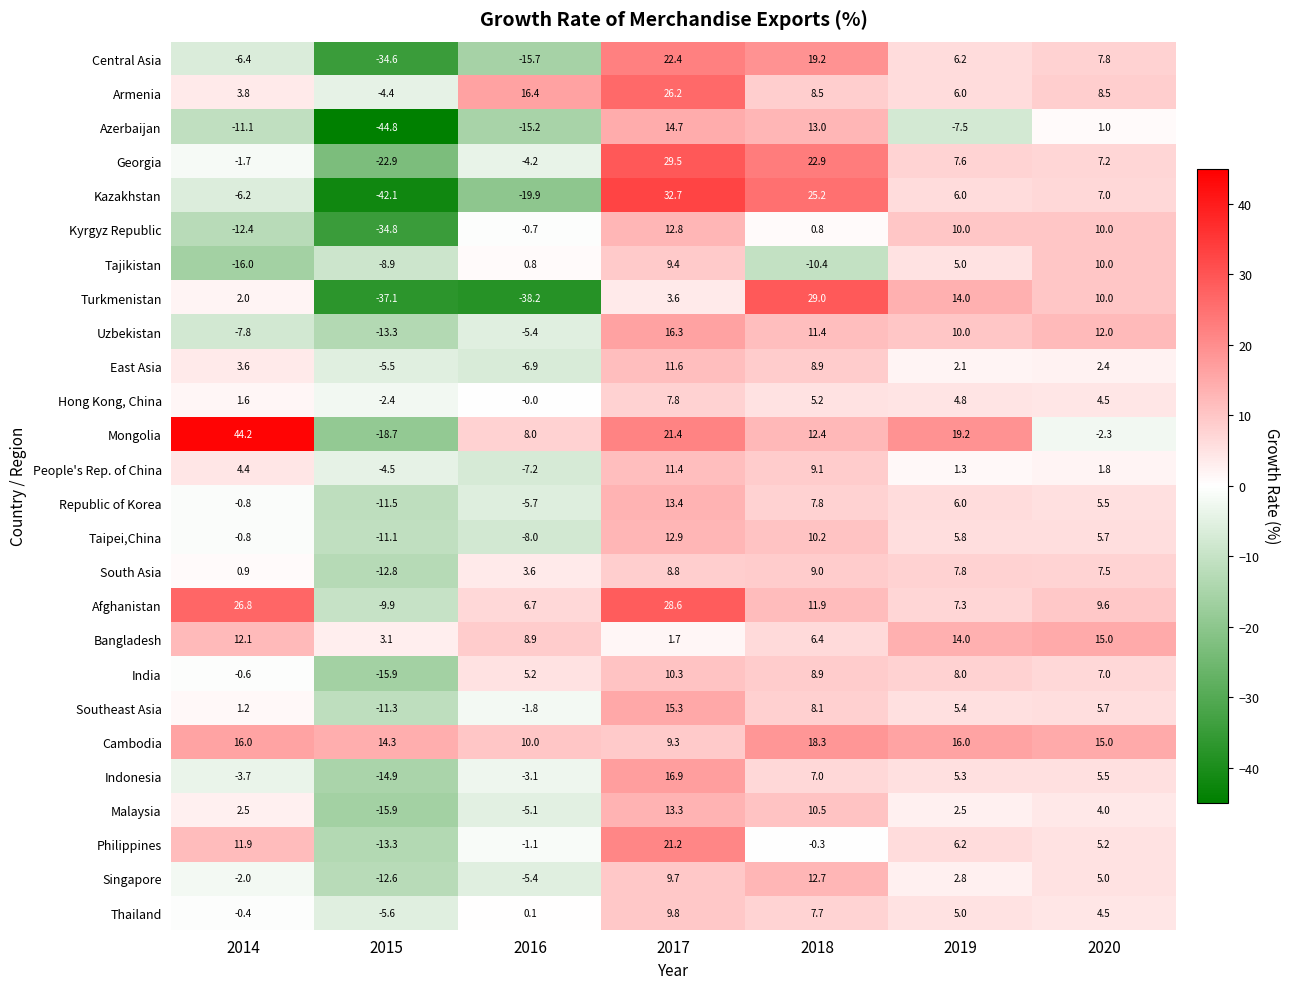

Read the Bangladesh value at 2019.

14.0